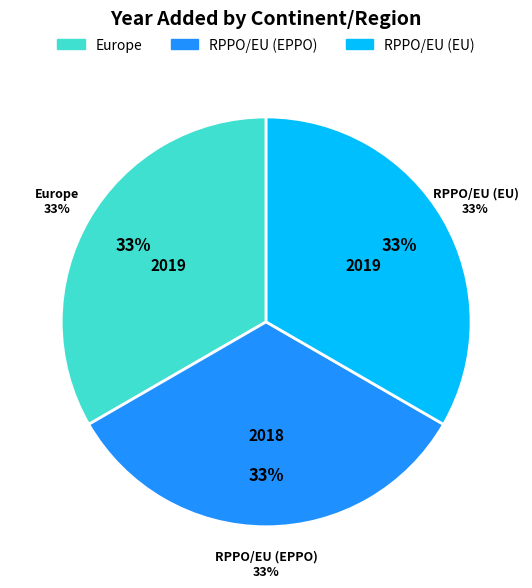

The Europe slice represents 26% of the pie. True or false?

False